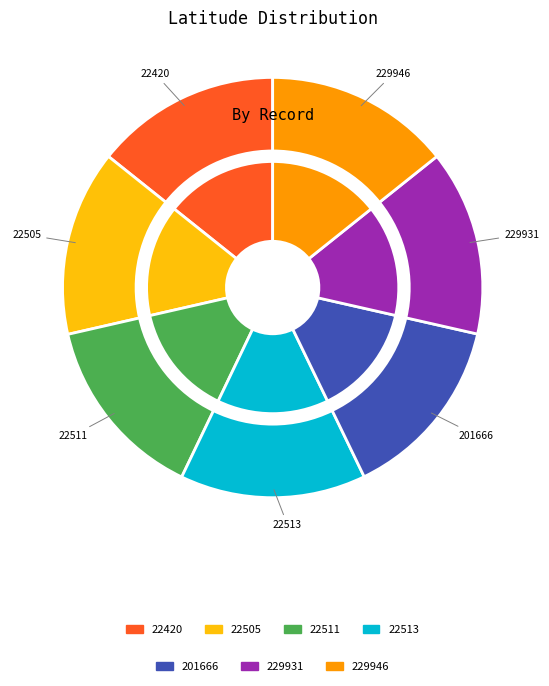

Count the number of slices in the pie.

7